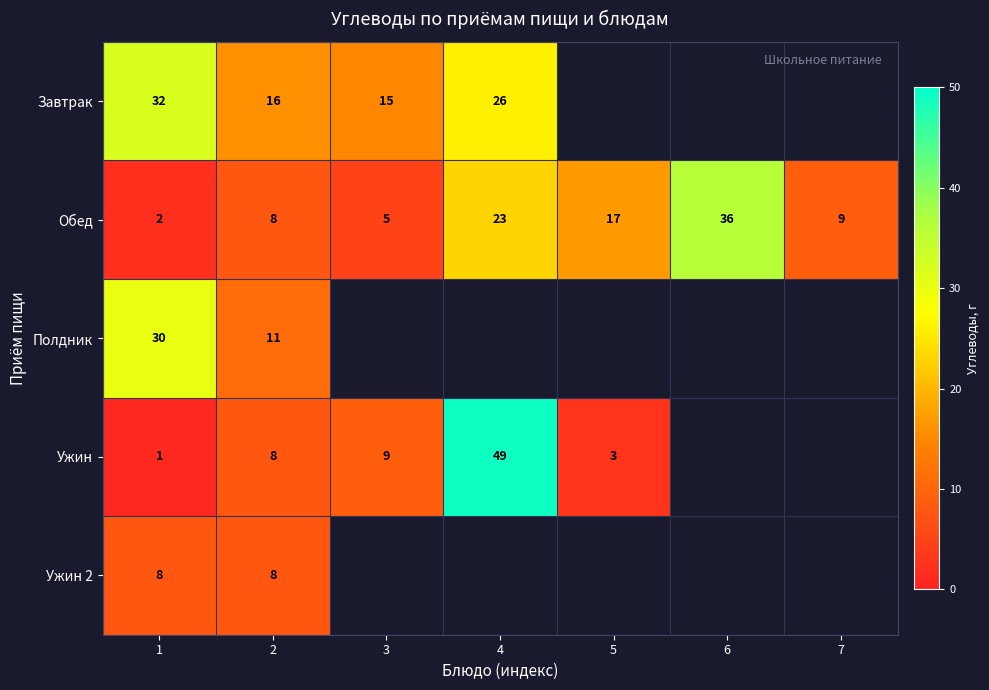

True or false: Обед has a value of 36 at 6.

True